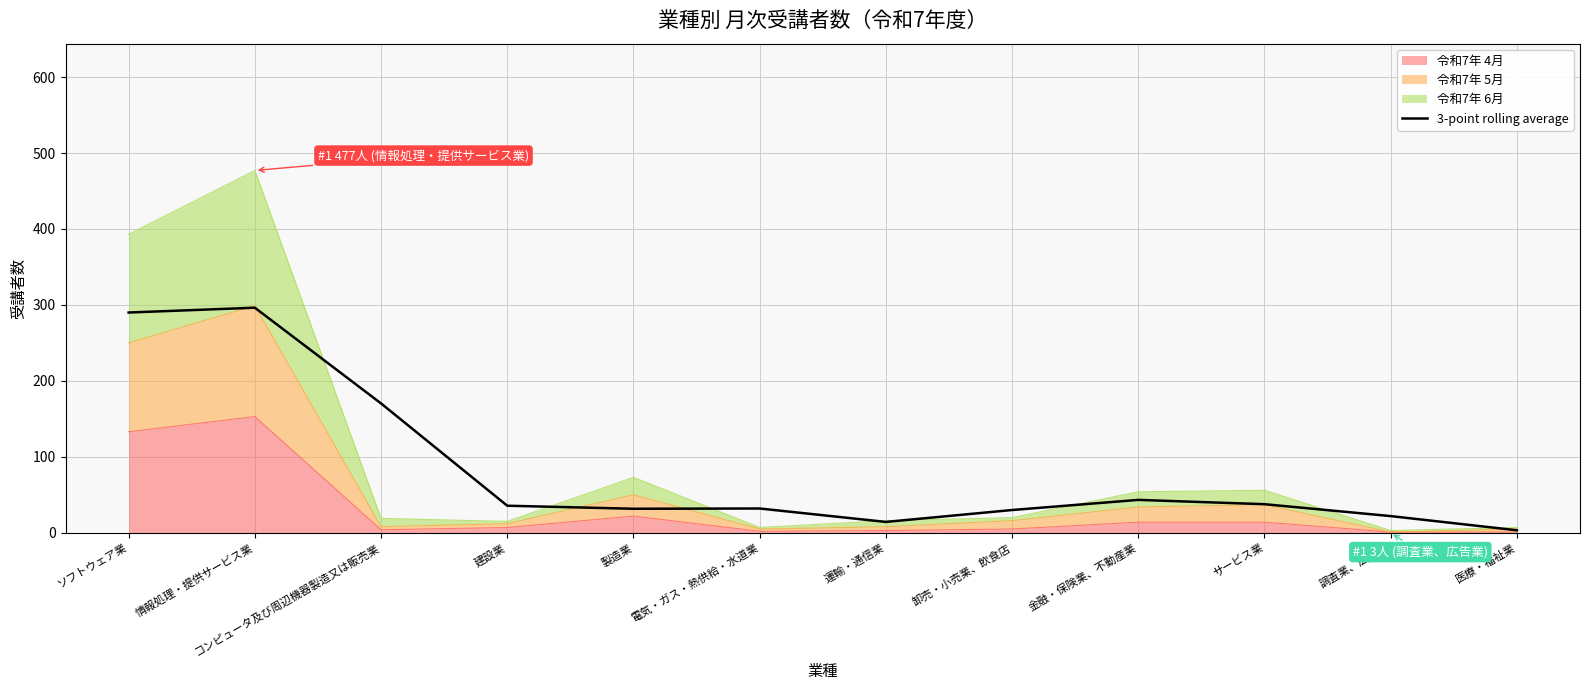

Is it true that the value at 調査業、広告業 is 22.0?

True